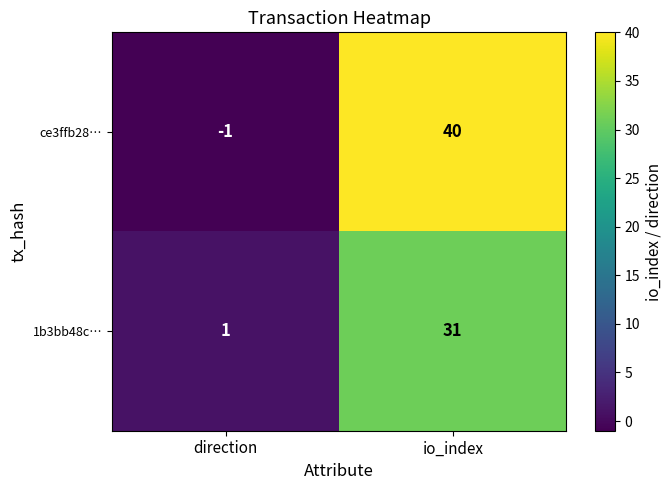

What is the difference between the ce3ffb28… values at direction and io_index?

41